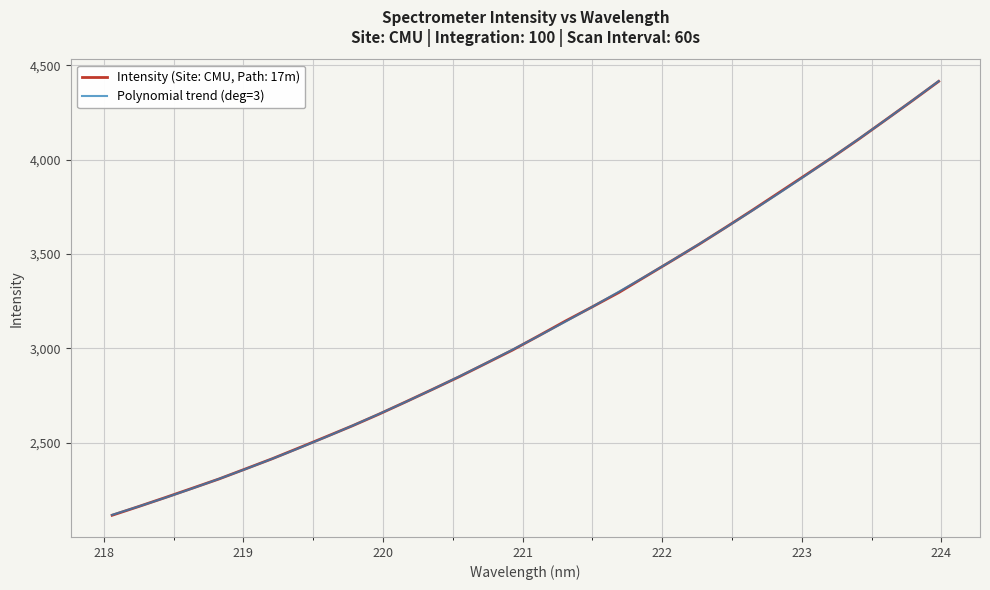

Rank the series by their maximum value, from highest to lowest.

Polynomial trend (deg=3), Intensity (Site: CMU, Path: 17m)